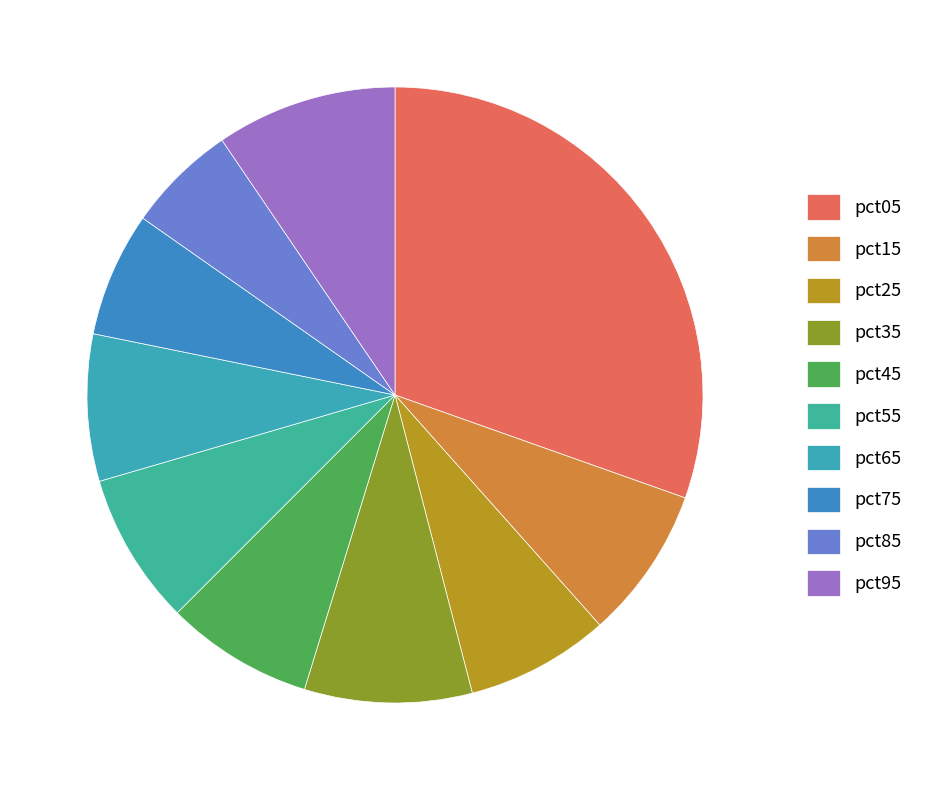

To the nearest percent, what is the average slice percentage?

10%